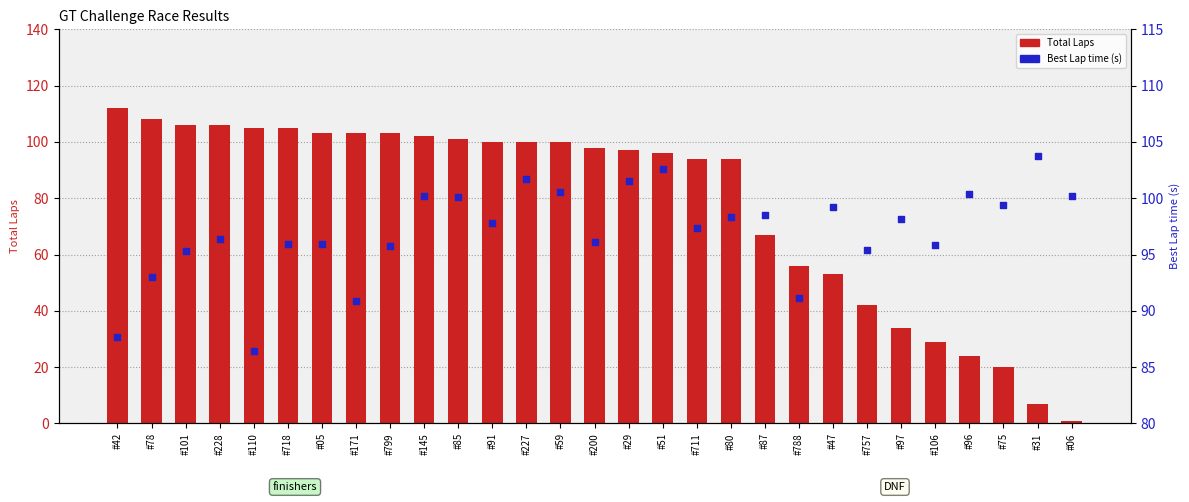

Which series reaches the maximum Y coordinate?

Total Laps